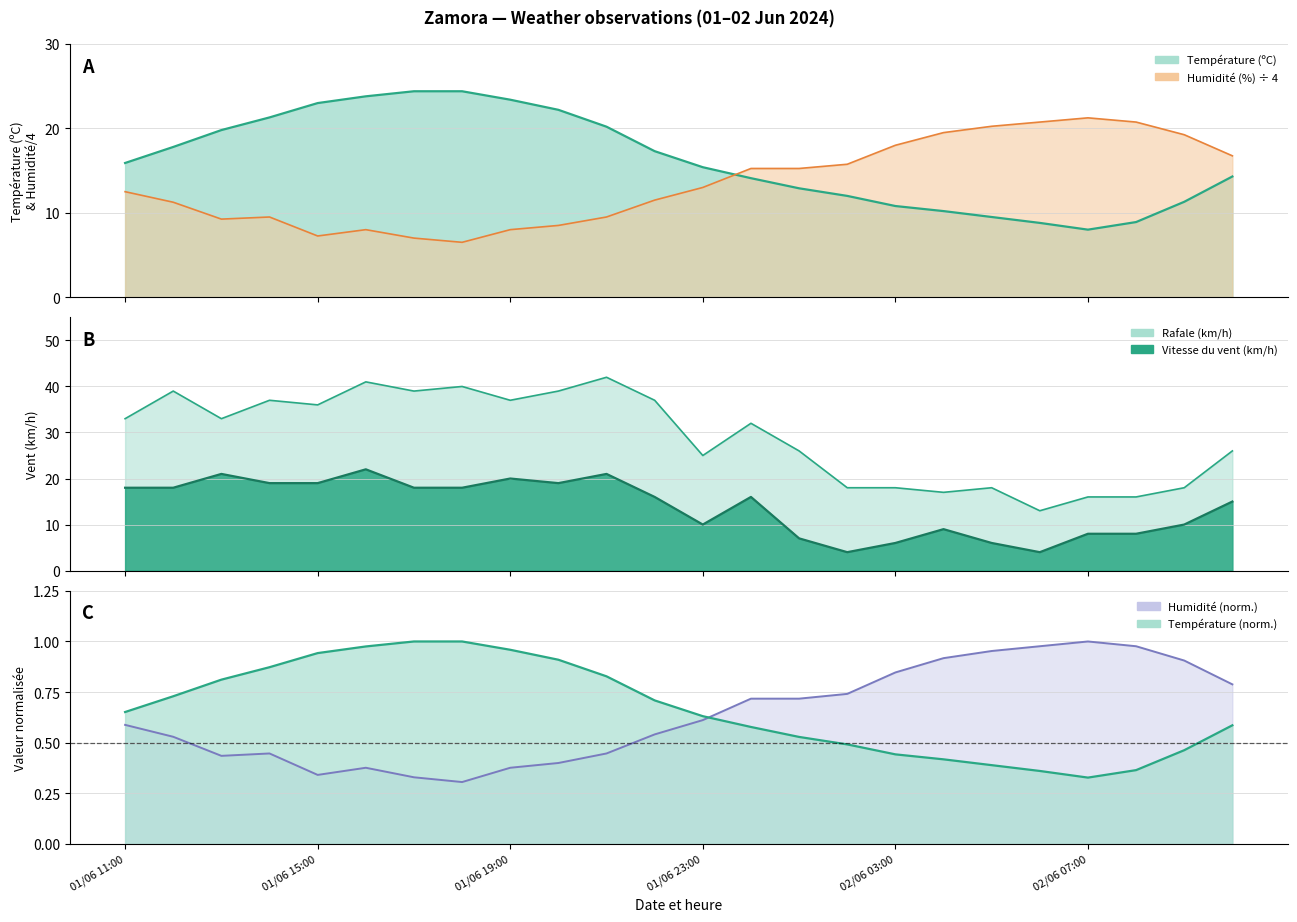

The value of Température (ºC) at 02/06 01:00 is 3.2. True or false?

False